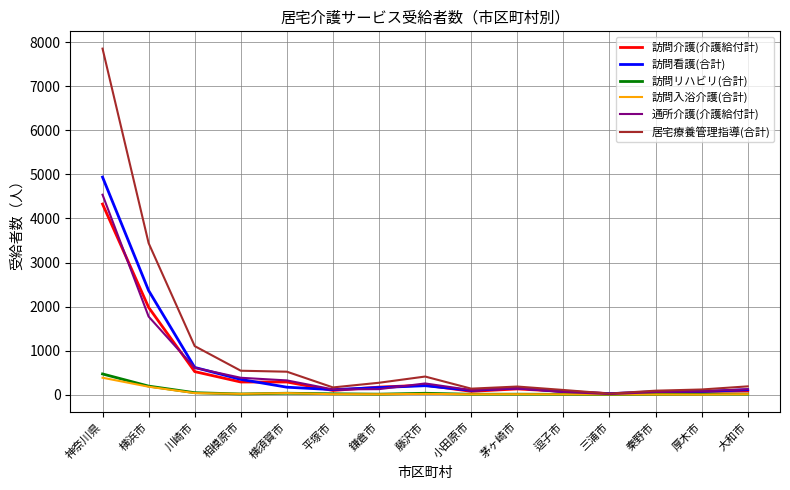

What is the difference between the 訪問介護(介護給付計) values at 横浜市 and 鎌倉市?

1810